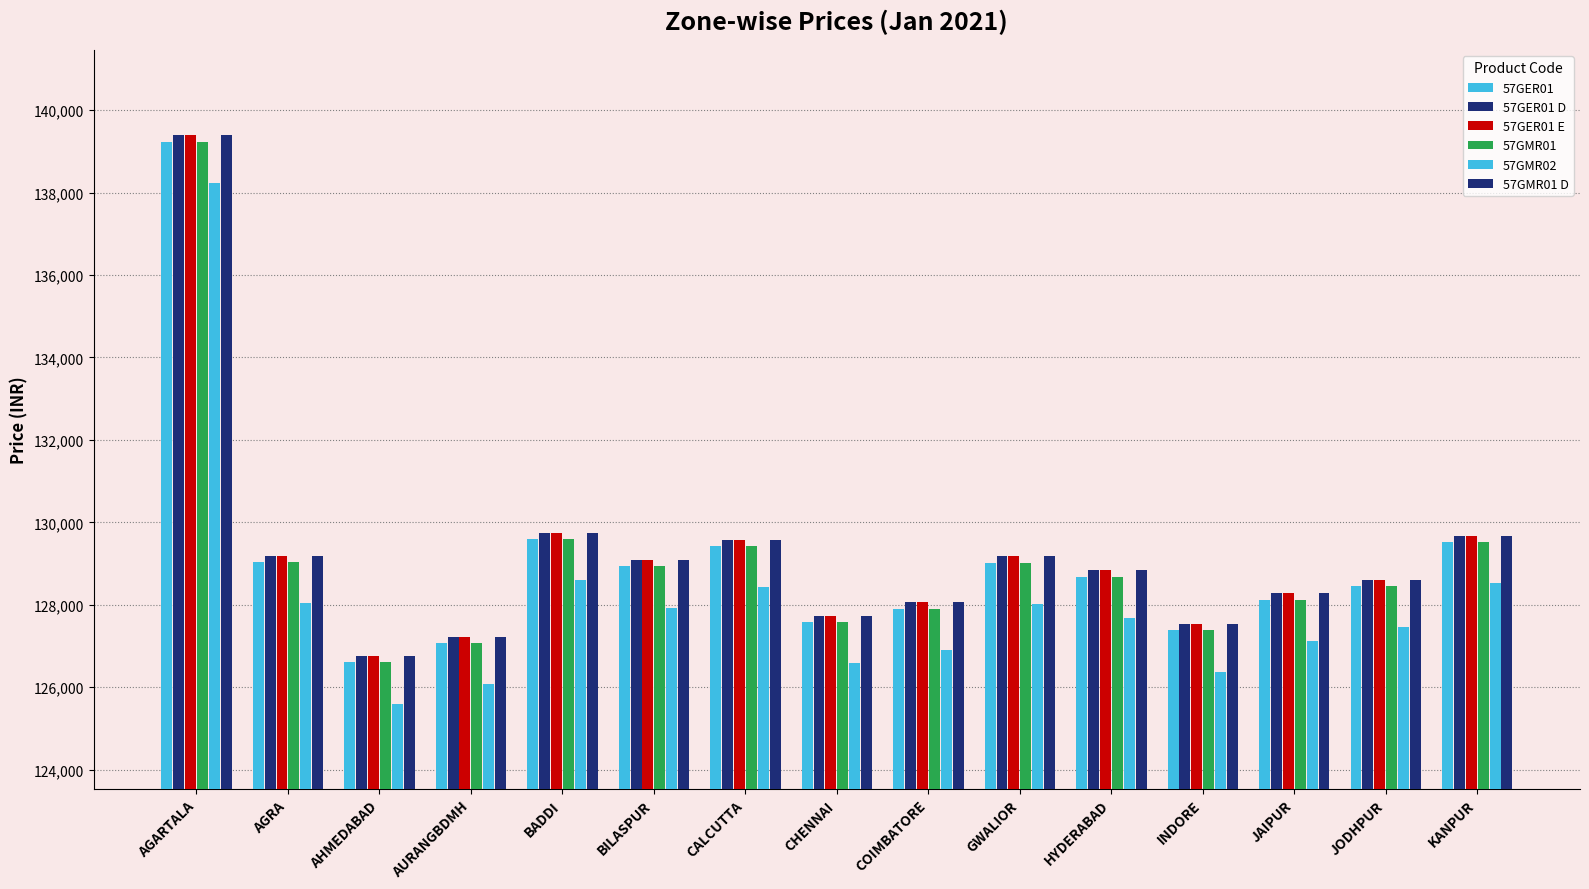

How many distinct data groups are displayed?

6